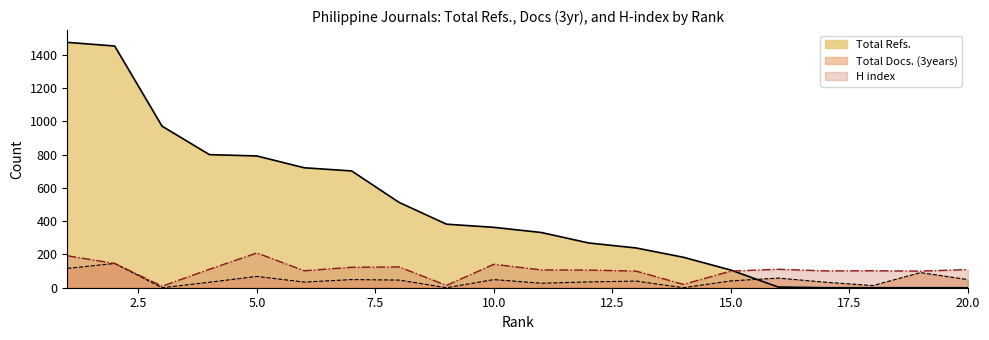

At how many categories does at least one series exceed 1142?

2